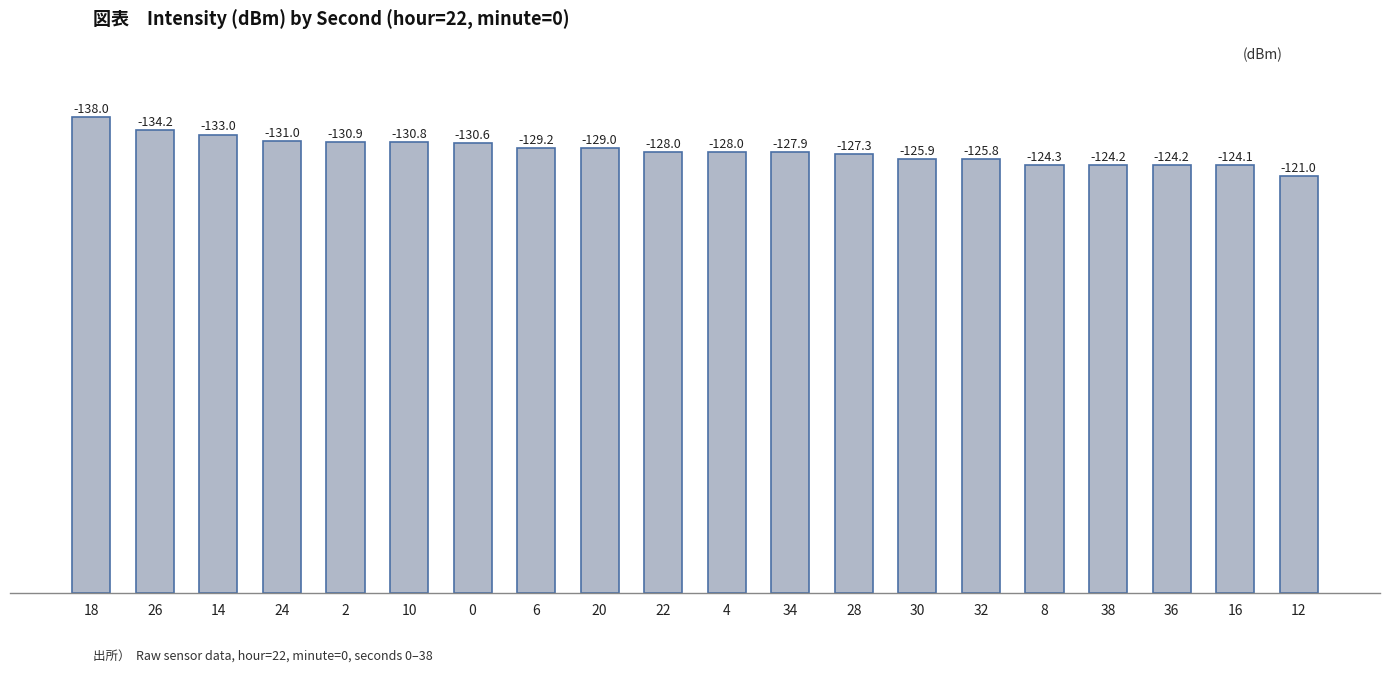

How many bars are there in total?

20